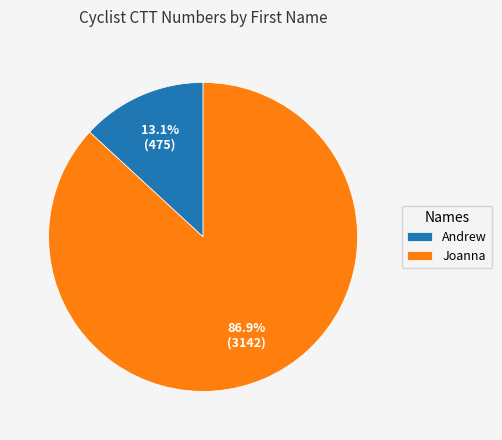

To the nearest percent, what is the difference between the Andrew and Joanna slice percentages?

74%